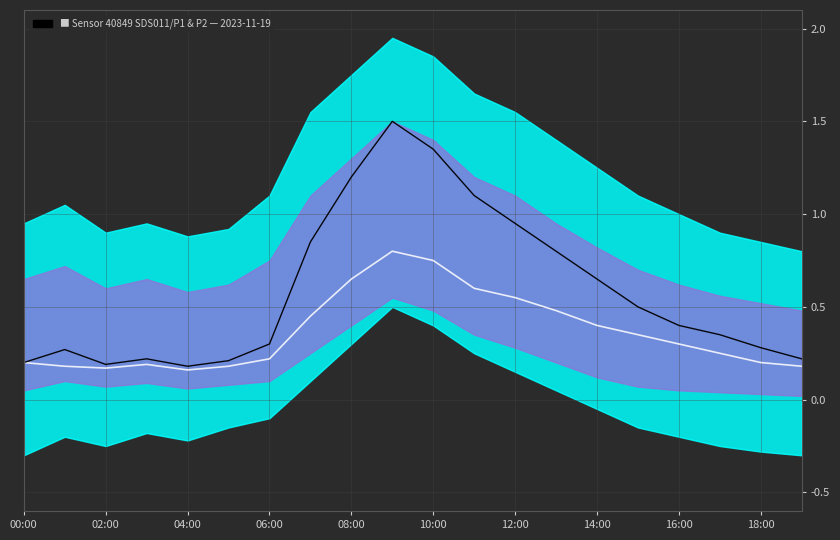

What is the average value of the P1 series?

0.6